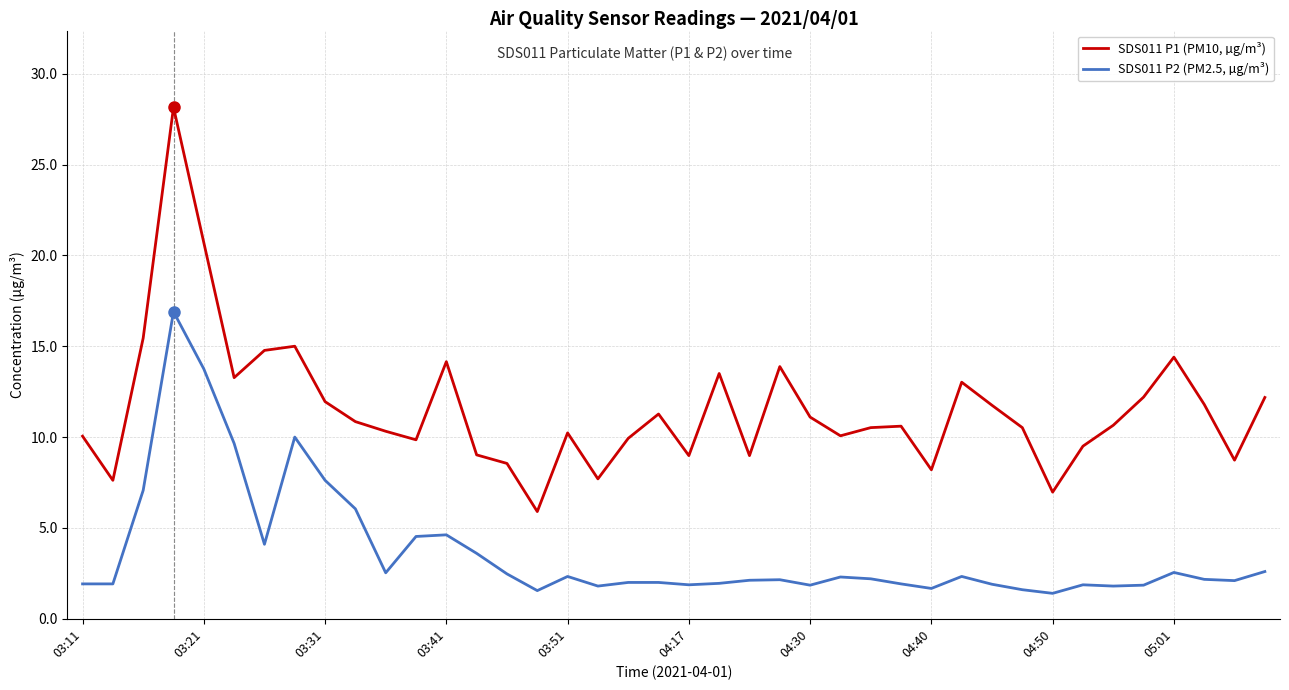

True or false: SDS011 P1 (PM10, µg/m³) and SDS011 P2 (PM2.5, µg/m³) cross at least once.

False